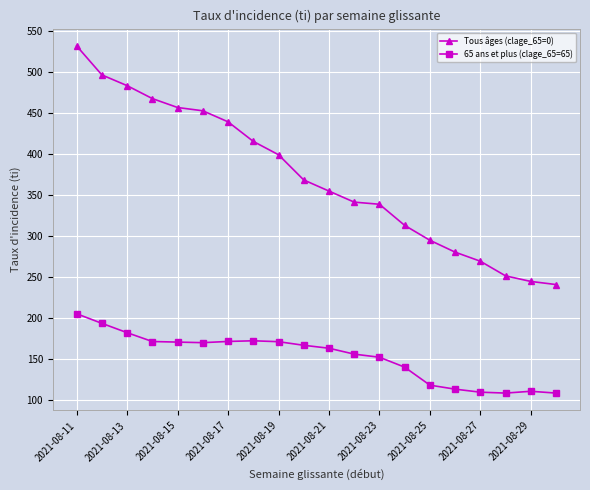

How many data points in Tous âges (clage_65=0) are less than 368?

10